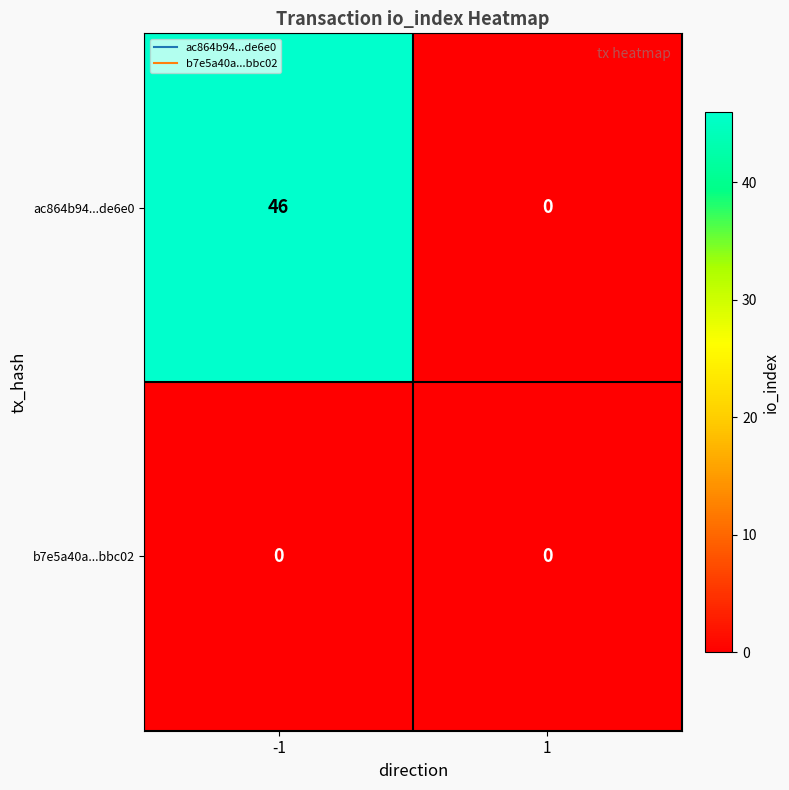

What is the total value across all series at -1?

46